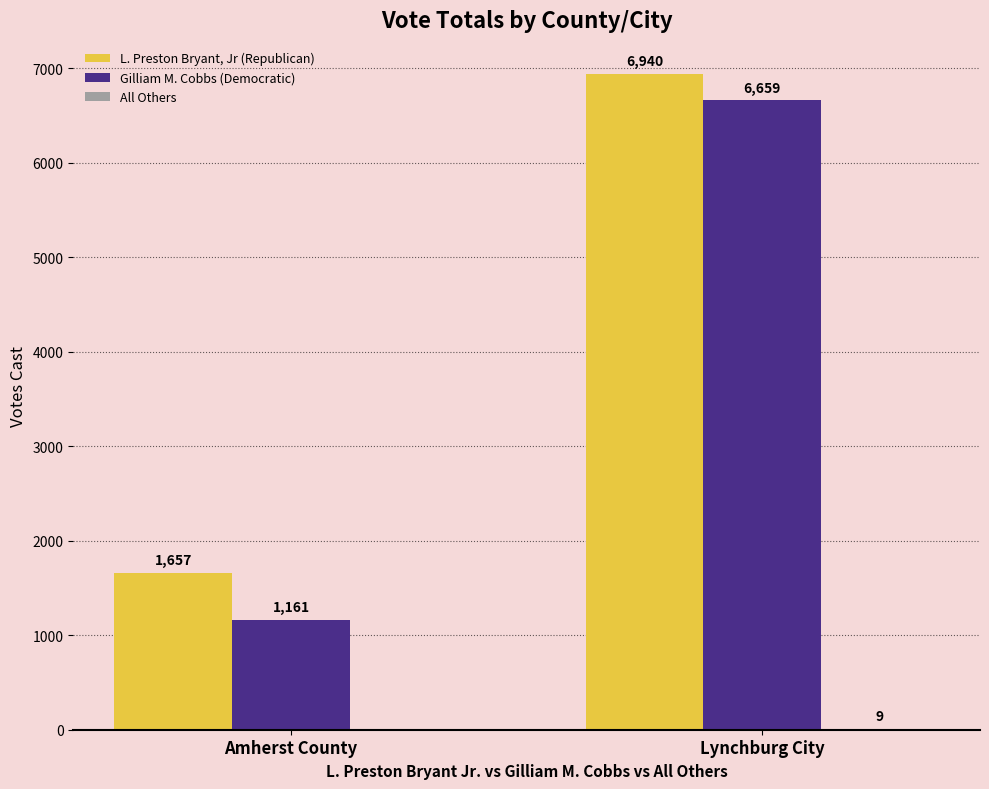

Where is L. Preston Bryant, Jr (Republican) nearest to the value 4298?

Amherst County